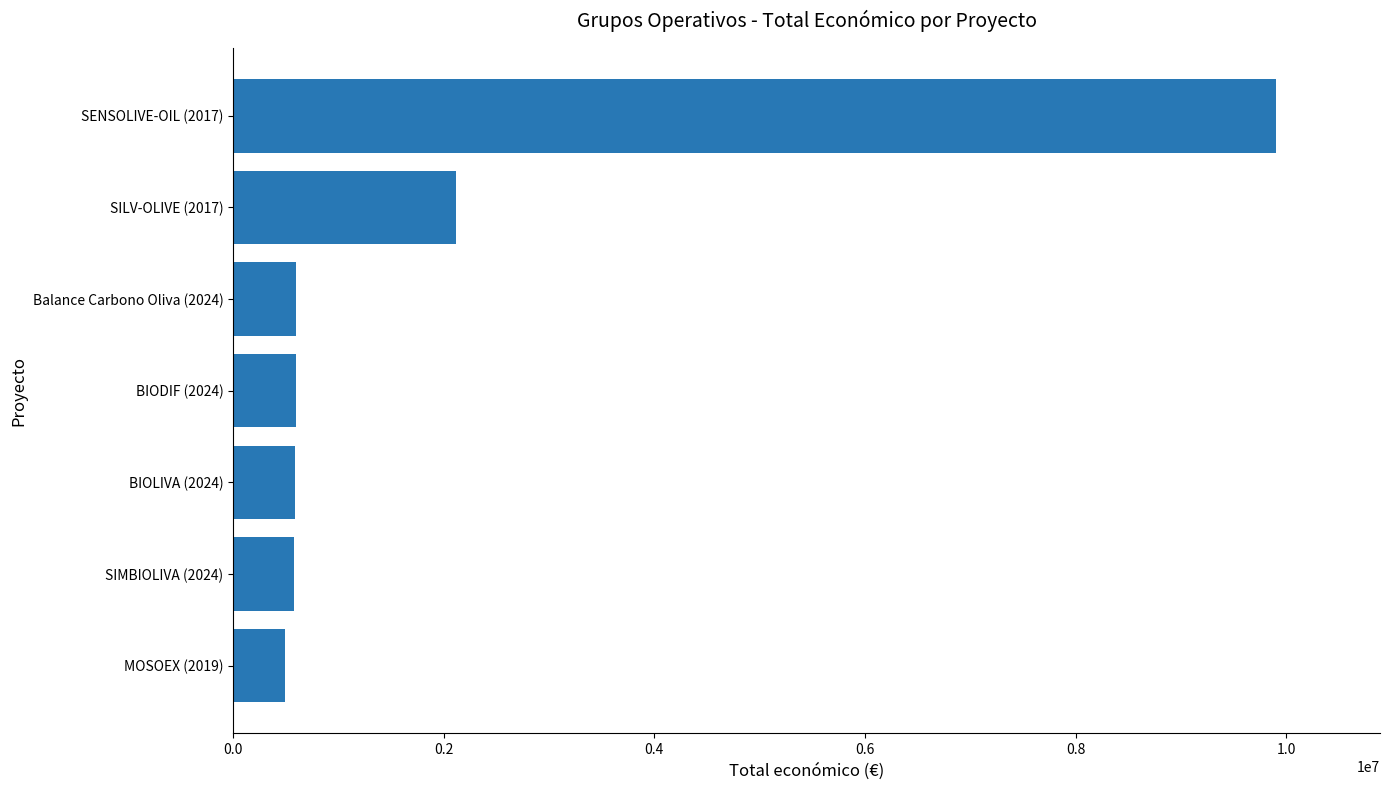

Where is the data nearest to the value 5198712?

SILV-OLIVE (2017)